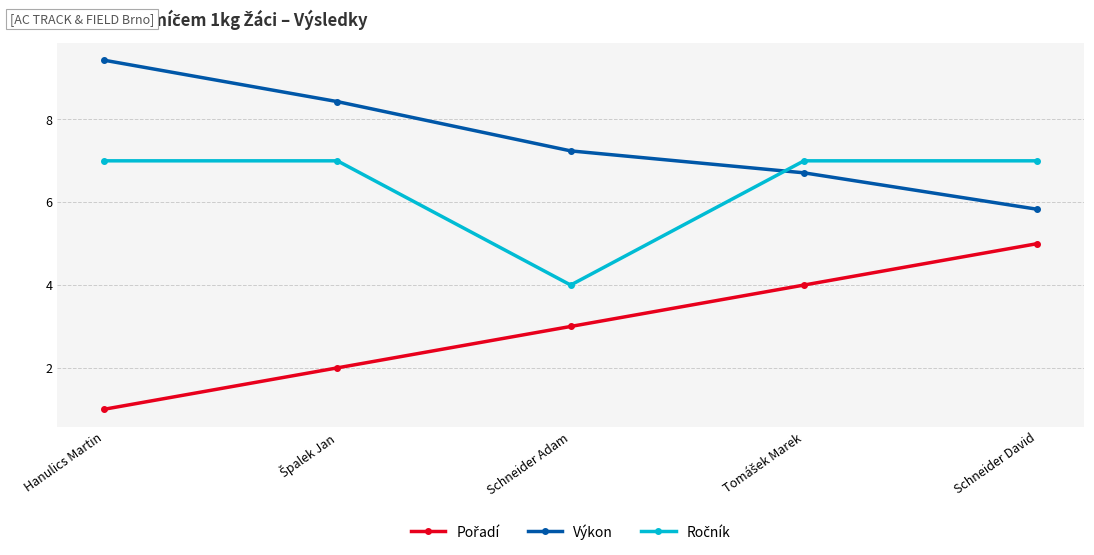

Which category has the highest value across all series?

Hanulics Martin